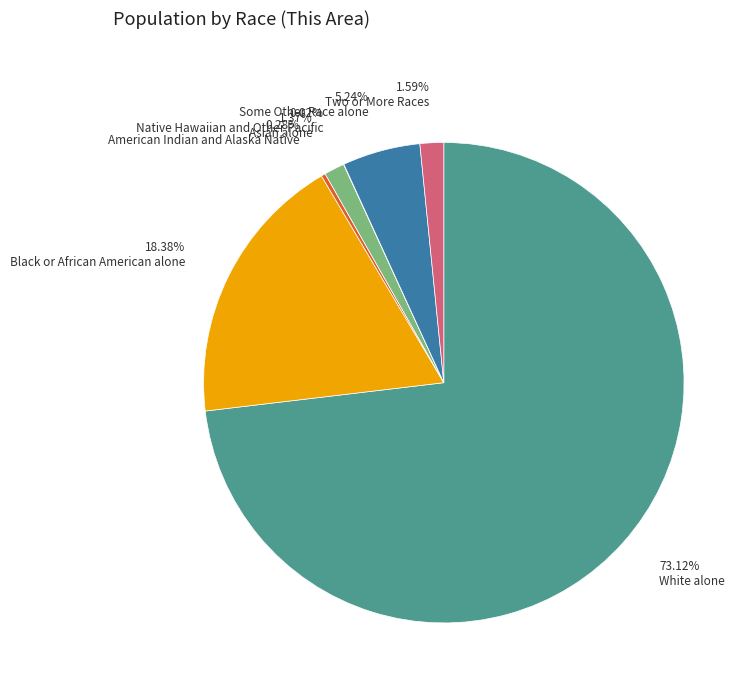

Does any single category account for the majority?

Yes